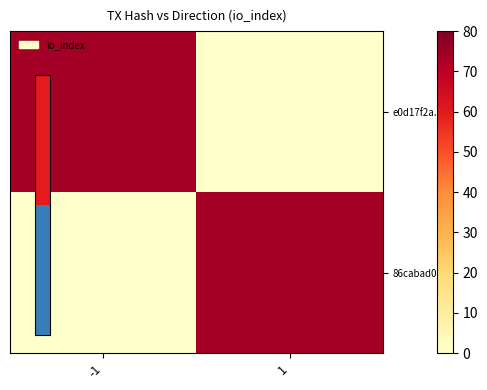

What is the maximum value shown in the chart?

74